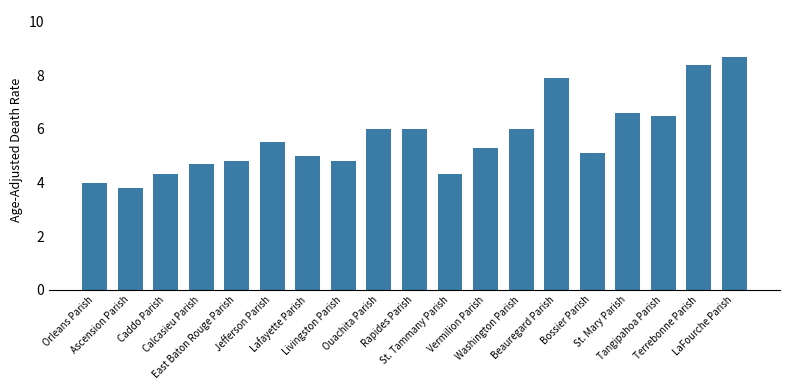

What is the label of the 17th bar from the left?

Tangipahoa Parish